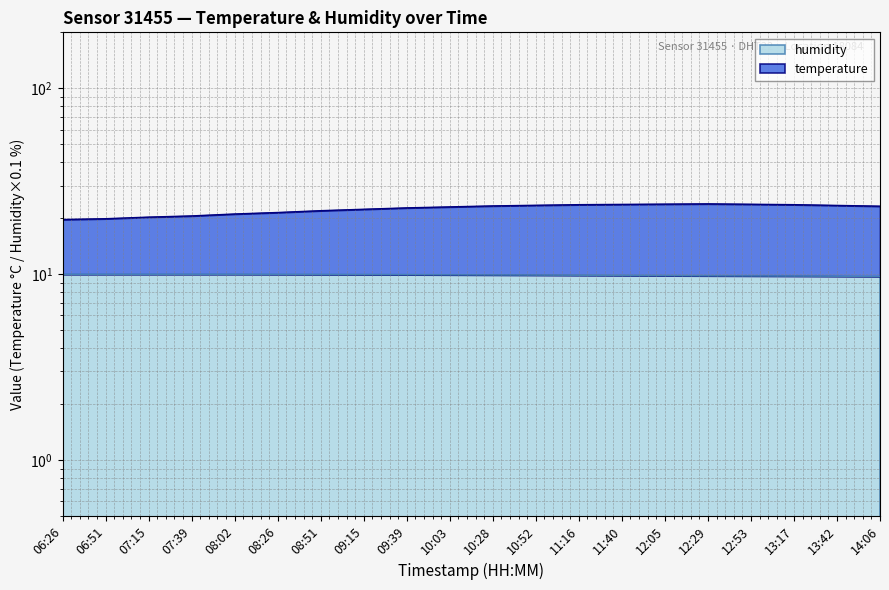

Which series changed the most between 09:39 and 11:40?

temperature